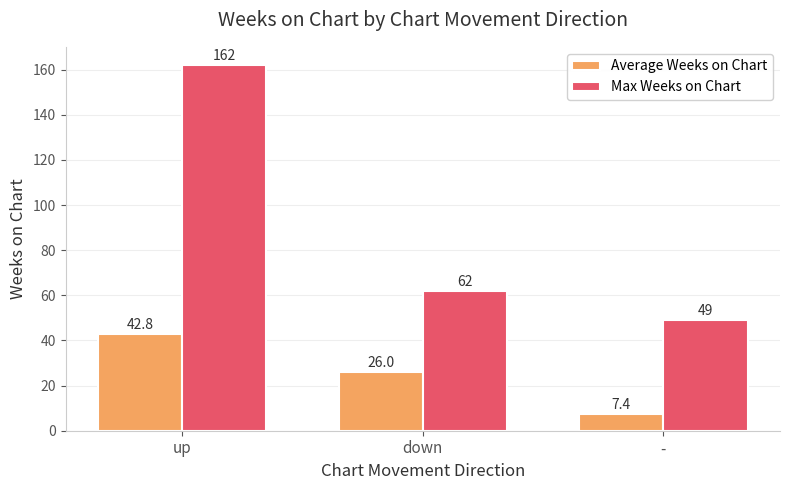

At which category is the sum across all series the highest?

up